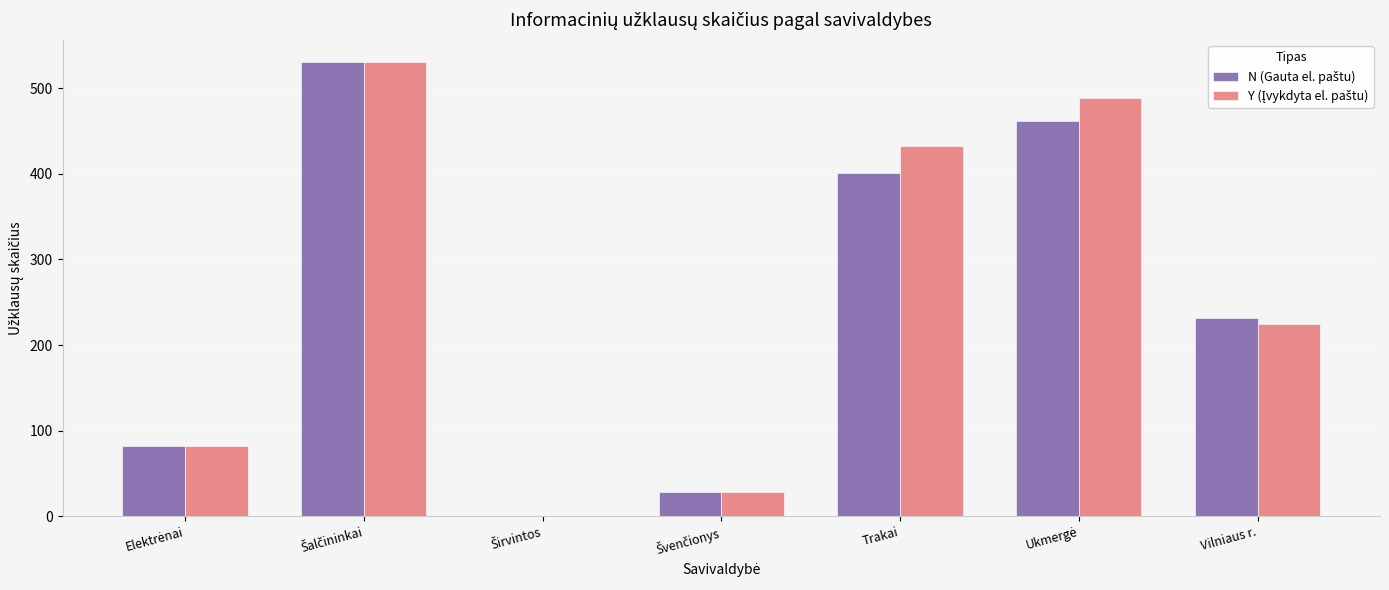

What is the maximum value shown in the chart?

530